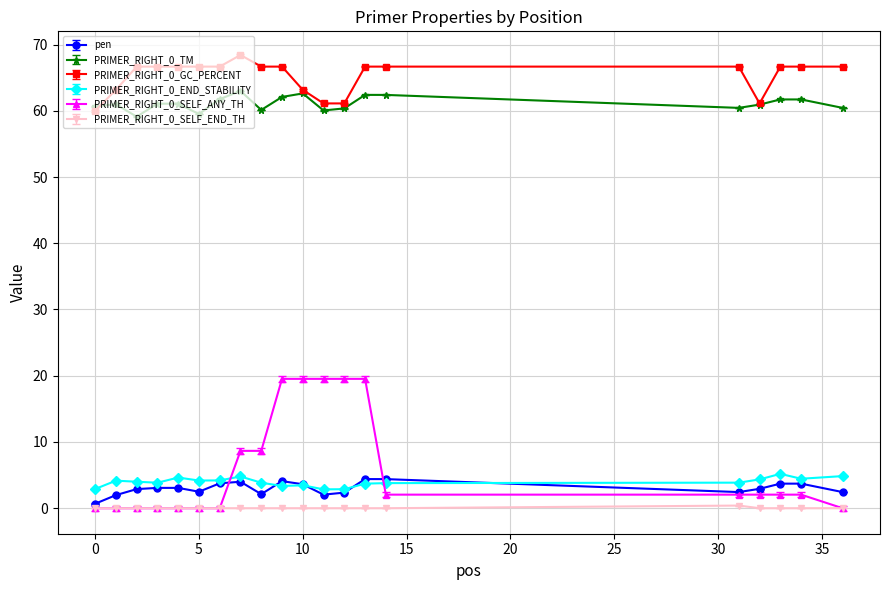

True or false: pen has more than 1 interior local peaks.

True